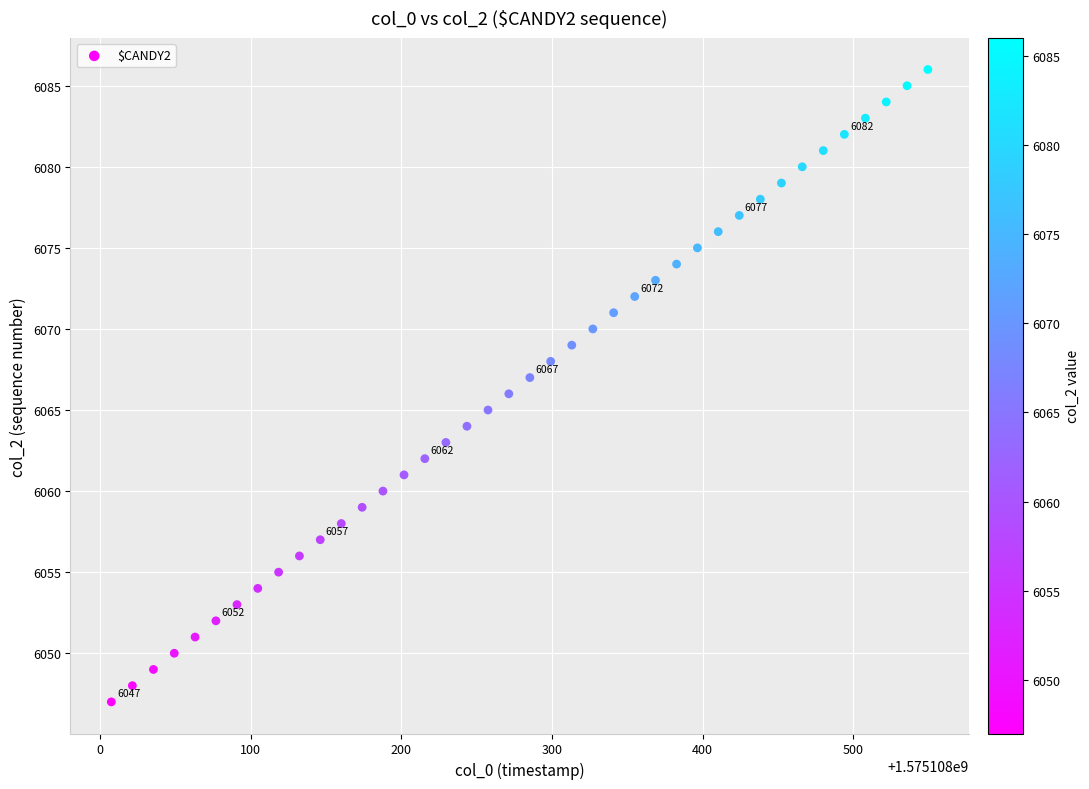

How many data points are displayed?

40